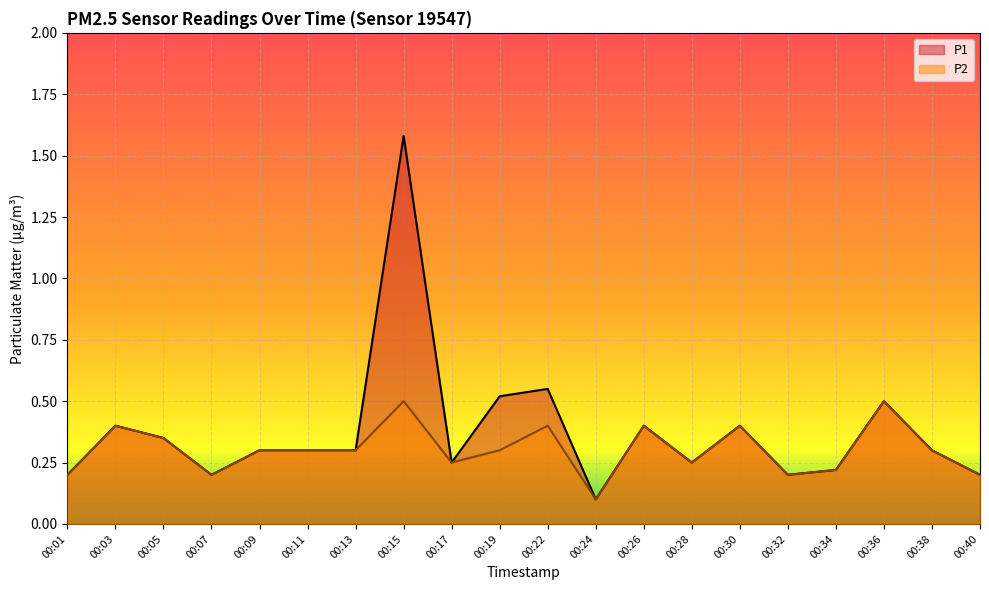

What is the smallest value displayed?

0.1